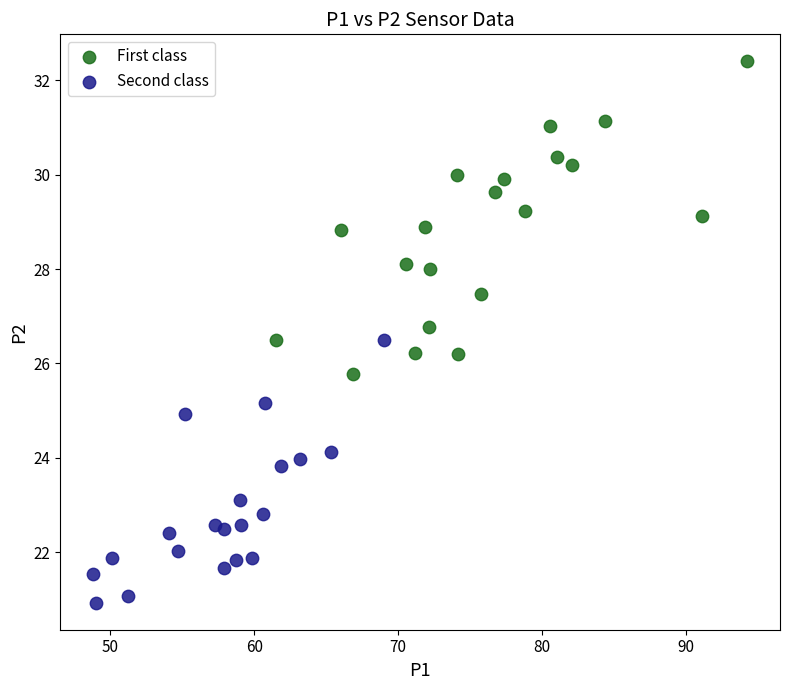

What are all the series names shown in the legend?

First class, Second class